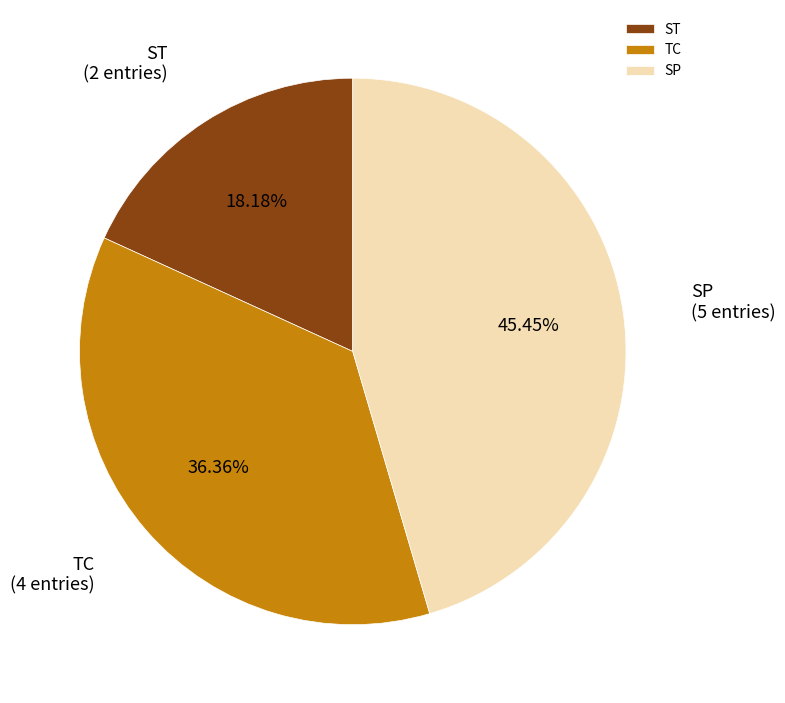

What is the total percentage of TC and SP?

81.8%